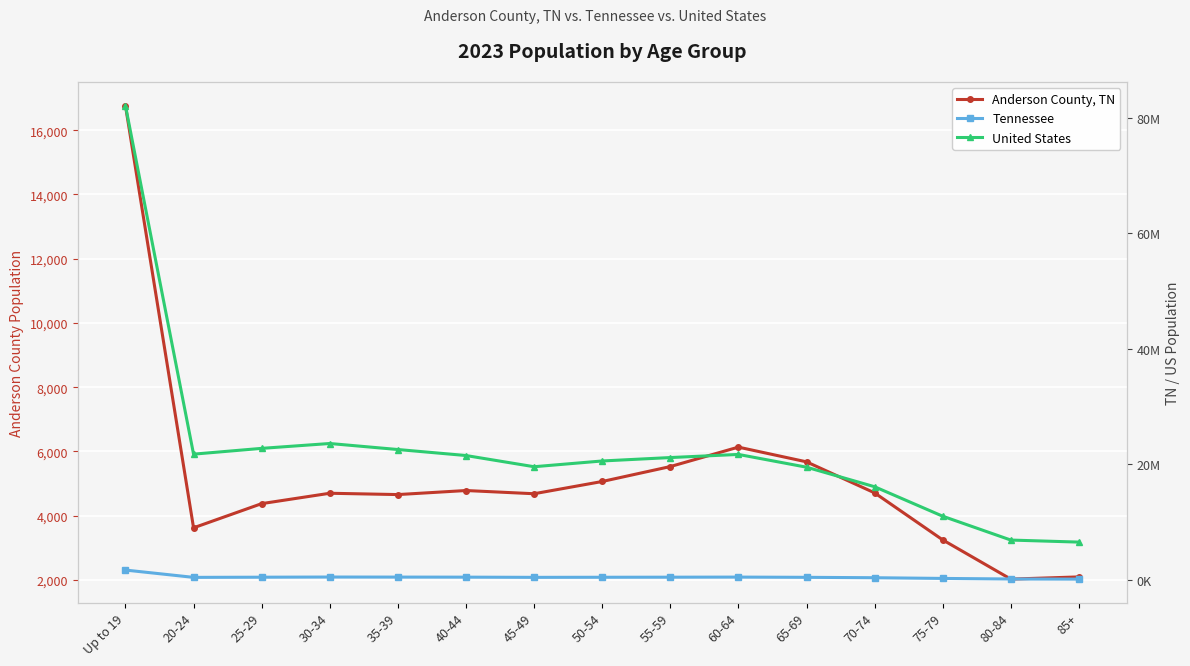

What is the difference between the second highest and second lowest values in the Anderson County, TN series?

4040